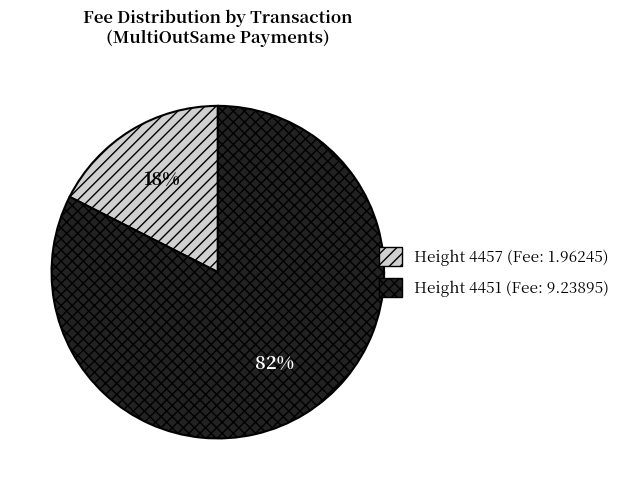

How many slices are in this pie chart?

2